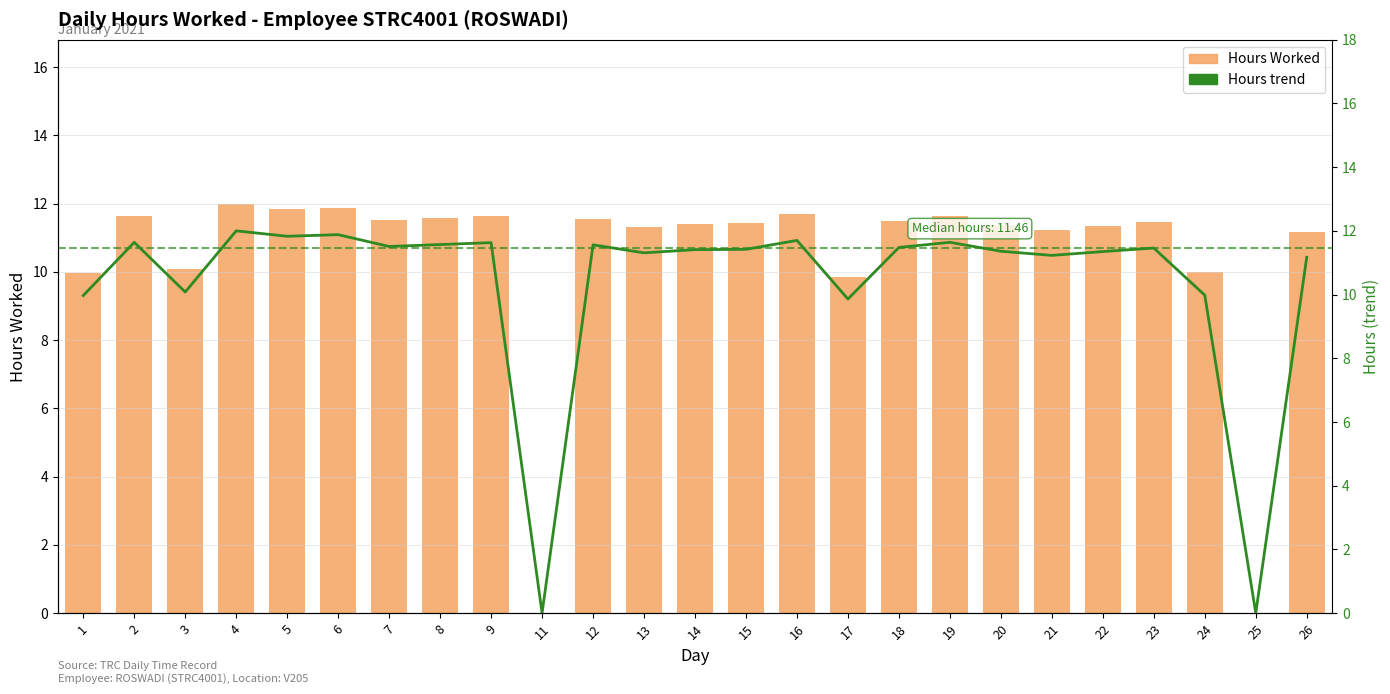

How many groups of bars are there?

25